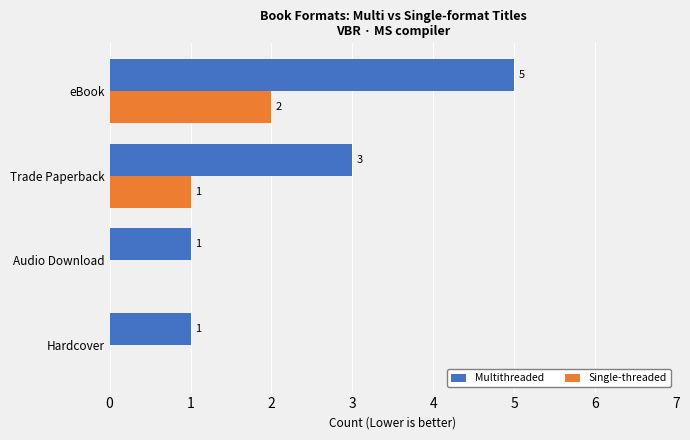

What is the sum of all Single-threaded values?

3